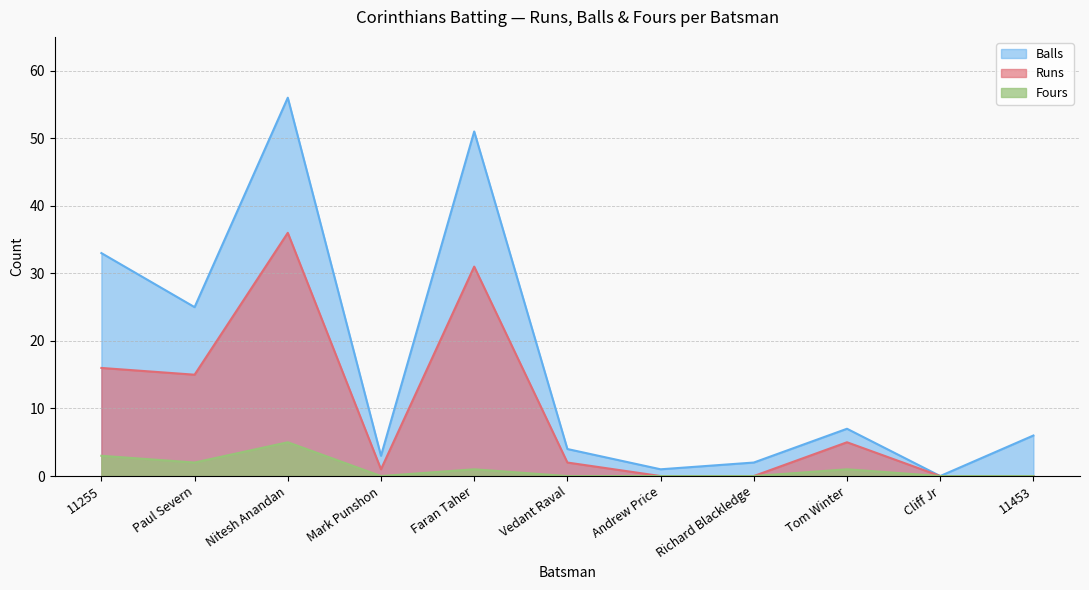

At which label is Fours closest to 2?

Paul Severn